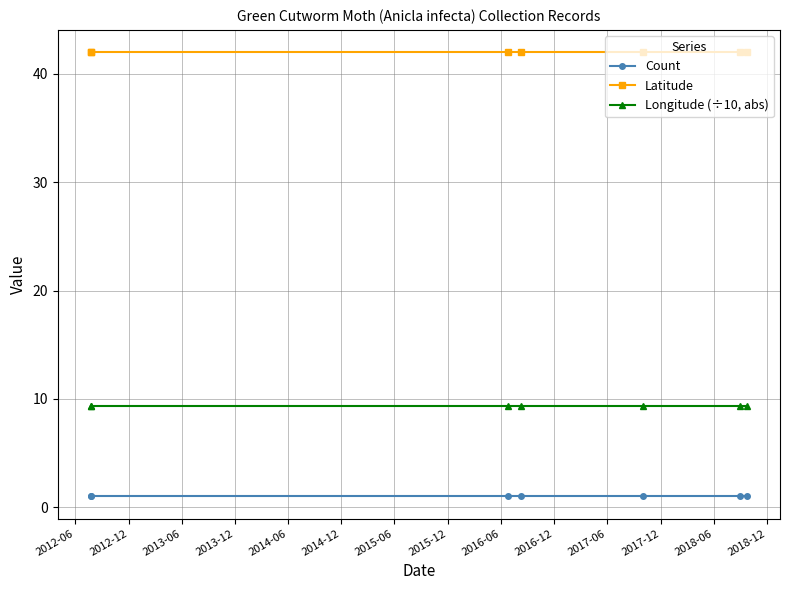

What is the smallest value displayed?

1.0